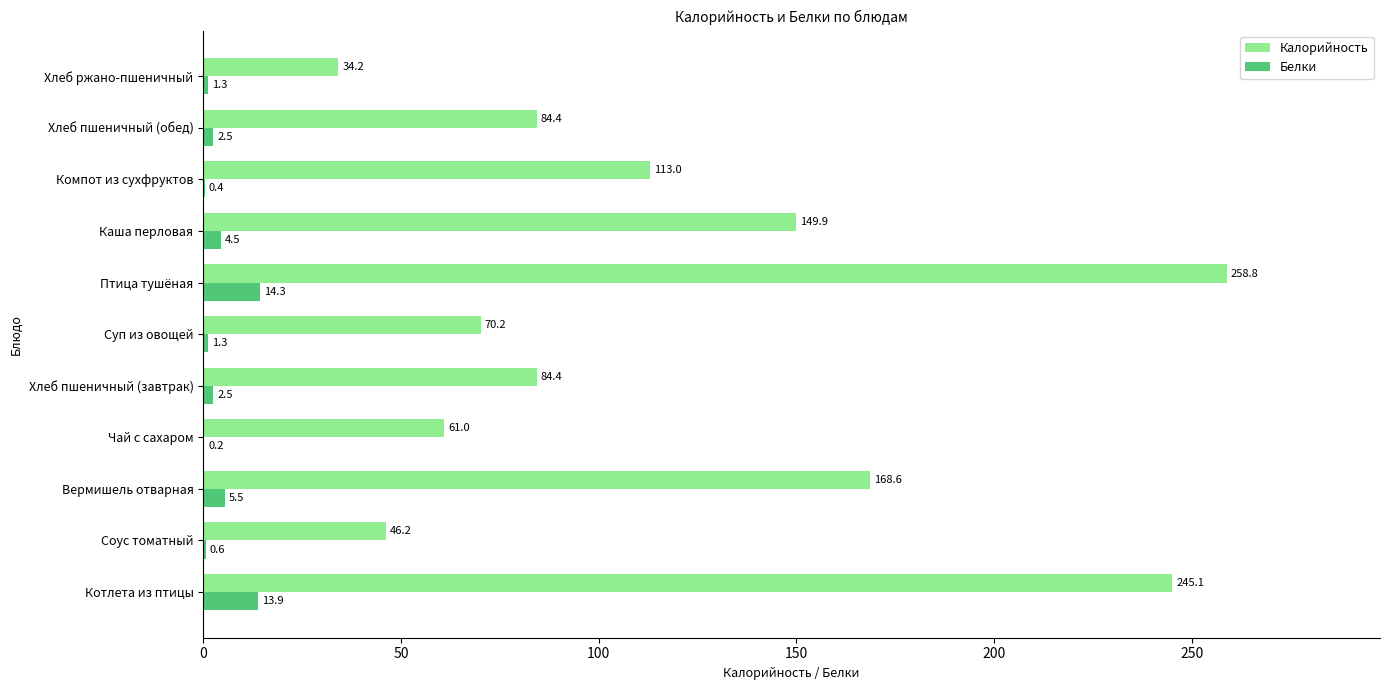

At which label does Калорийность reach its peak?

Птица тушёная